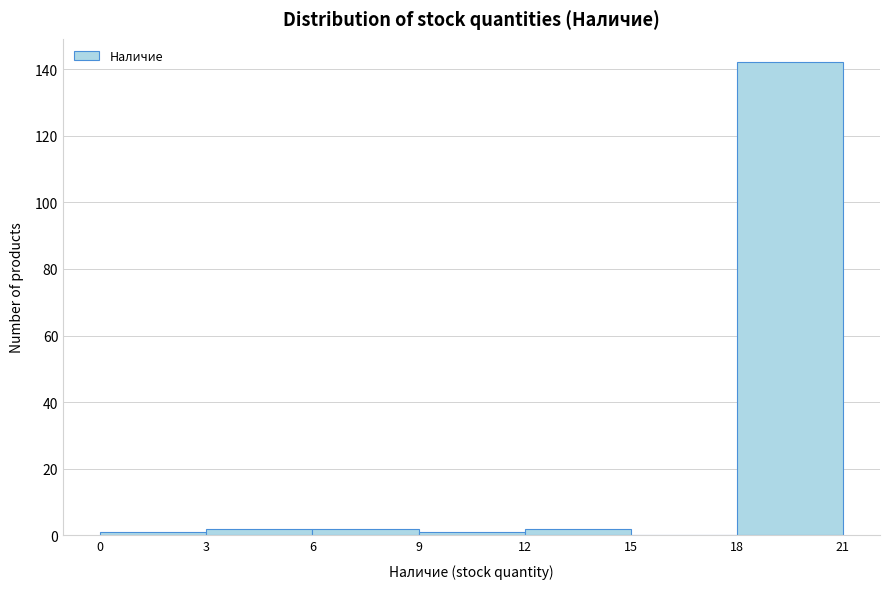

Reading left to right, list every bar in this chart as the range it spans on the x-axis followed by its height. The values are not printed on the chart, so give them approximately, as read against the axis.

0 to 3: under 2
3 to 6: 2
6 to 9: 2
9 to 12: under 2
12 to 15: 2
15 to 18: 0
18 to 21: 142